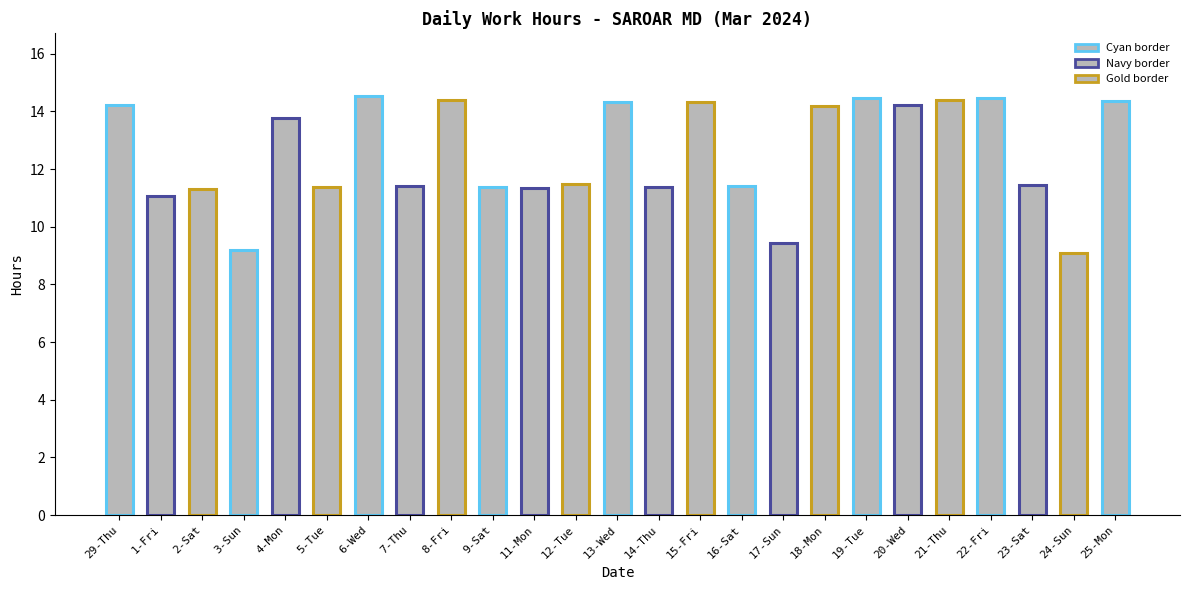

What is the greatest value displayed?

14.5